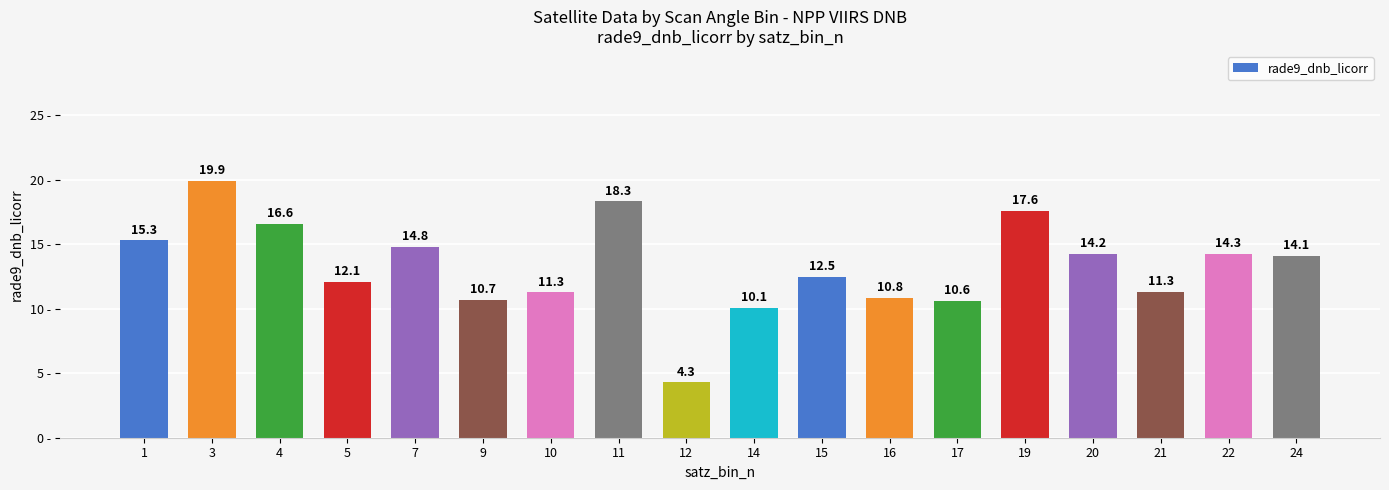

What is the difference between the maximum and minimum values?

15.6